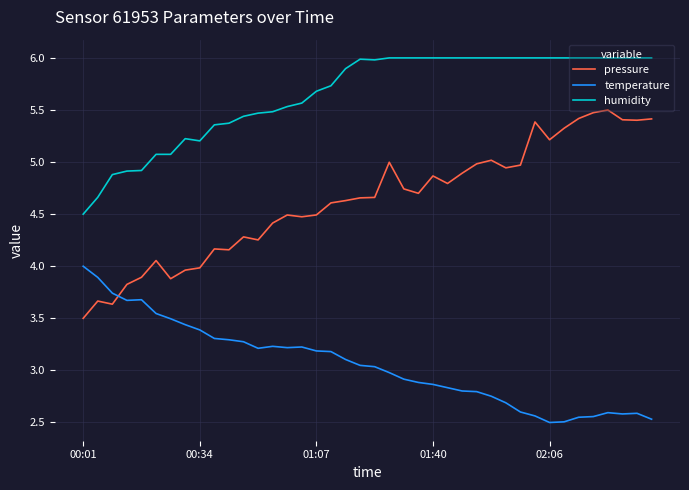

True or false: temperature and humidity cross at least once.

False